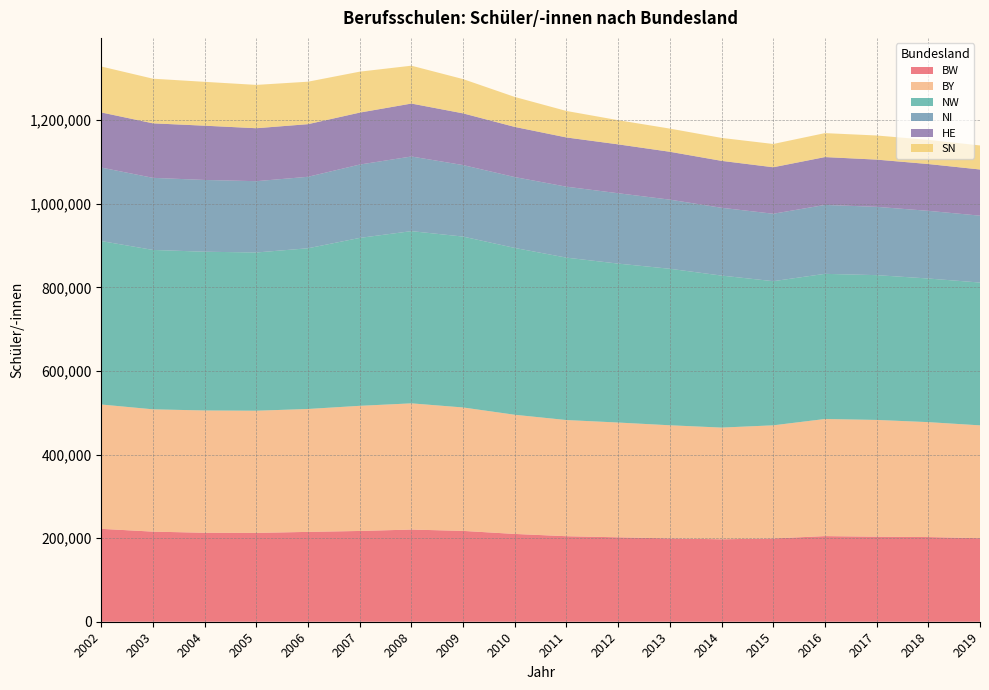

Reading left to right, extract all data points from this chart.

BW: 222230	215555	212829	212546	214933	217157	220505	217304	210031	204587	201969	199377	197217	199193	204843	203441	202572	199852
BY: 297471	292617	292571	292255	294065	299374	301949	295300	285106	277932	274581	270612	267274	270699	280167	279357	274947	269960
NW: 391034	381312	379792	378576	384482	401717	412024	408808	399090	388525	380224	374411	363641	344837	347280	346384	343598	341616
NI: 175798	172459	171691	170583	171024	175472	178561	171067	169536	169738	168353	165370	162191	161323	164861	163447	161890	160030
HE: 131900	130415	129820	126695	125875	124300	126646	123708	119988	117771	116931	114542	112280	111215	114496	112939	111969	110458
SN: 109880	106794	104920	103653	101592	97965	90576	81995	71701	63358	57846	55453	54896	55686	57306	57713	57781	57559